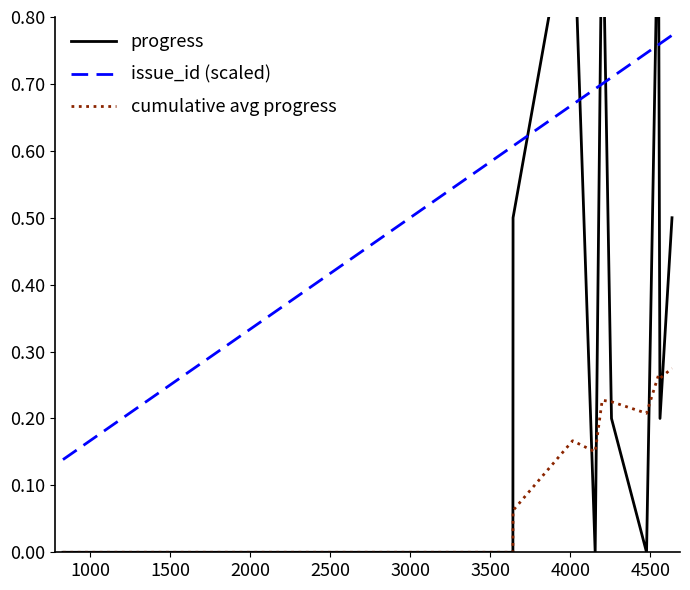

True or false: issue_id (scaled) and cumulative avg progress intersect in this chart.

False